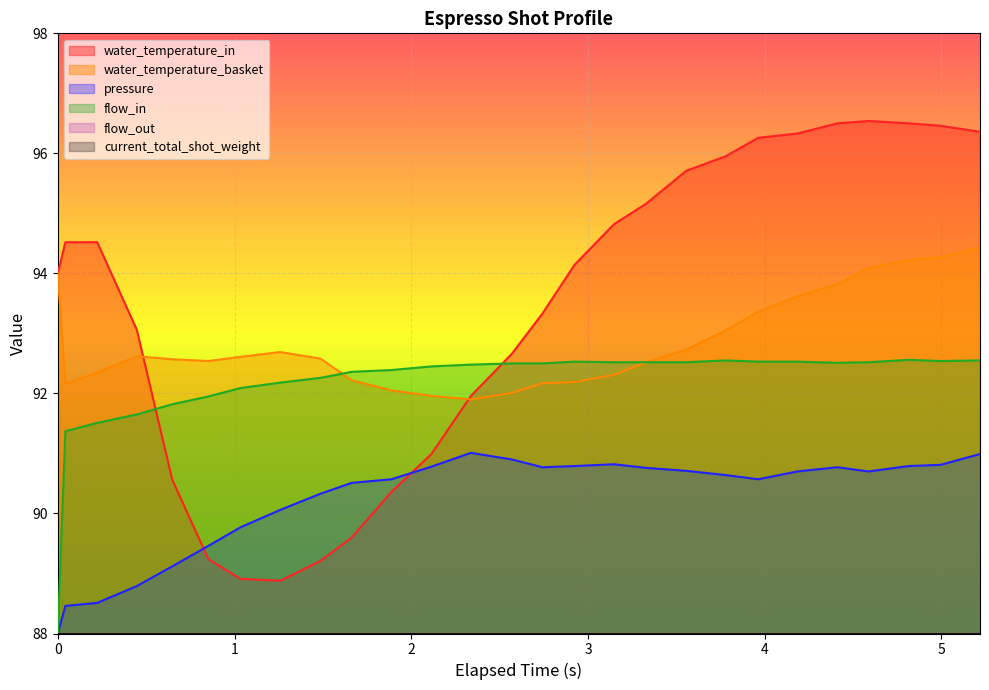

True or false: pressure has more than 1 interior local peaks.

True